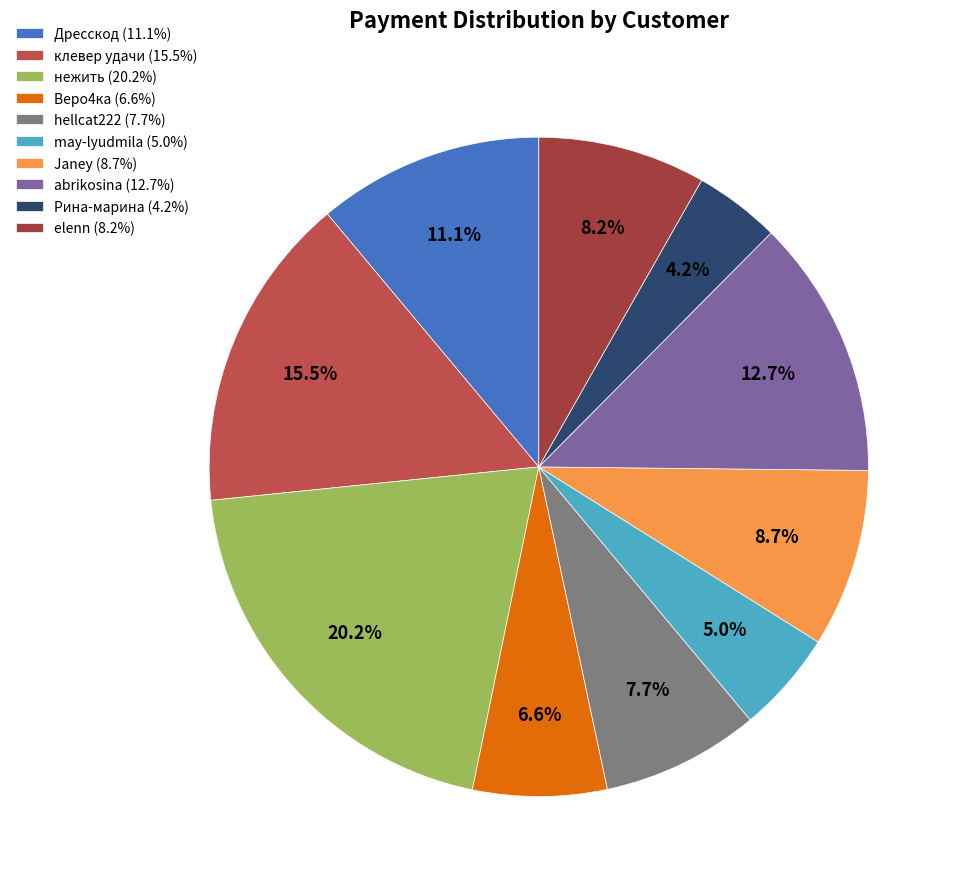

Is the sum of Веро4ка and нежить greater than half?

No